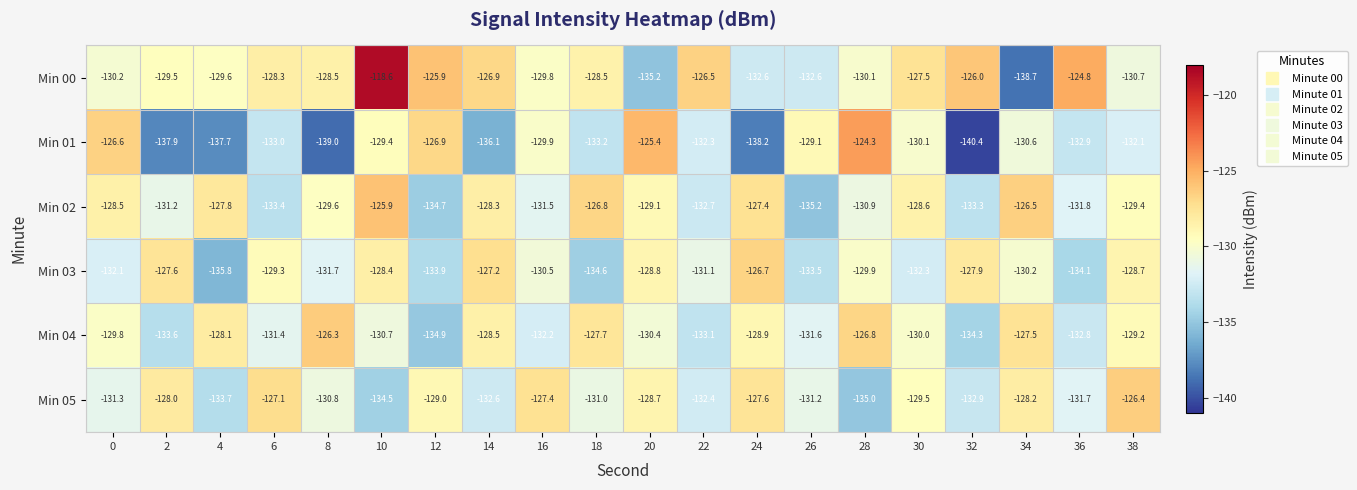

How many data points does each series have?

20